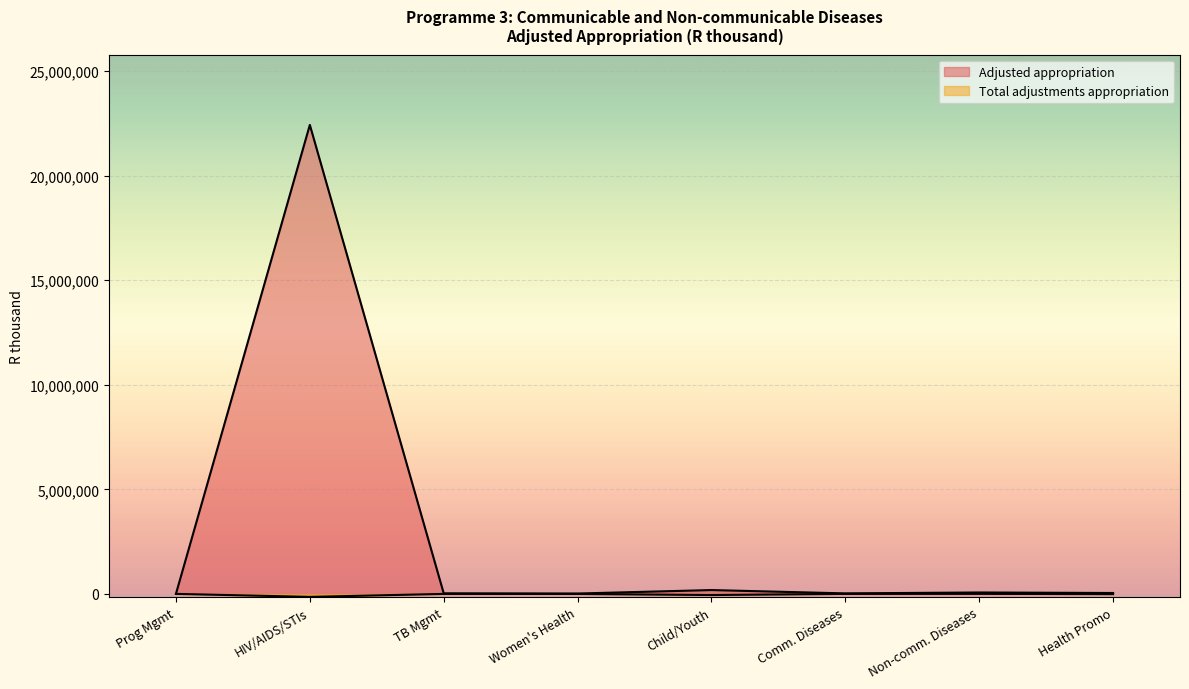

How many lines are shown in the chart?

2